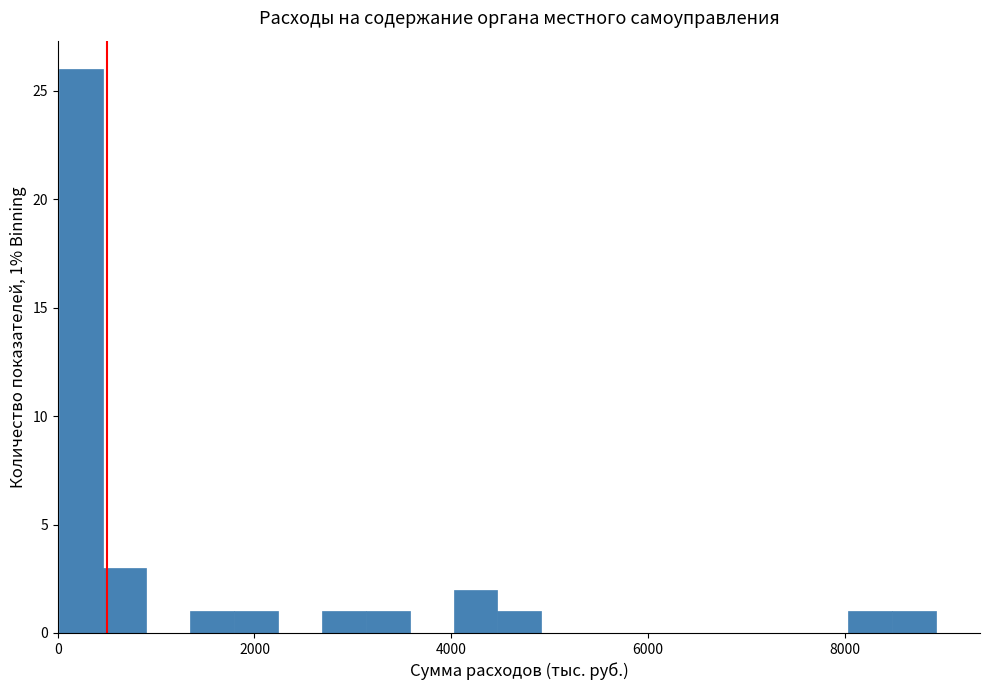

Read against the x-axis, roughly where is the centre of the tallest bar?

200